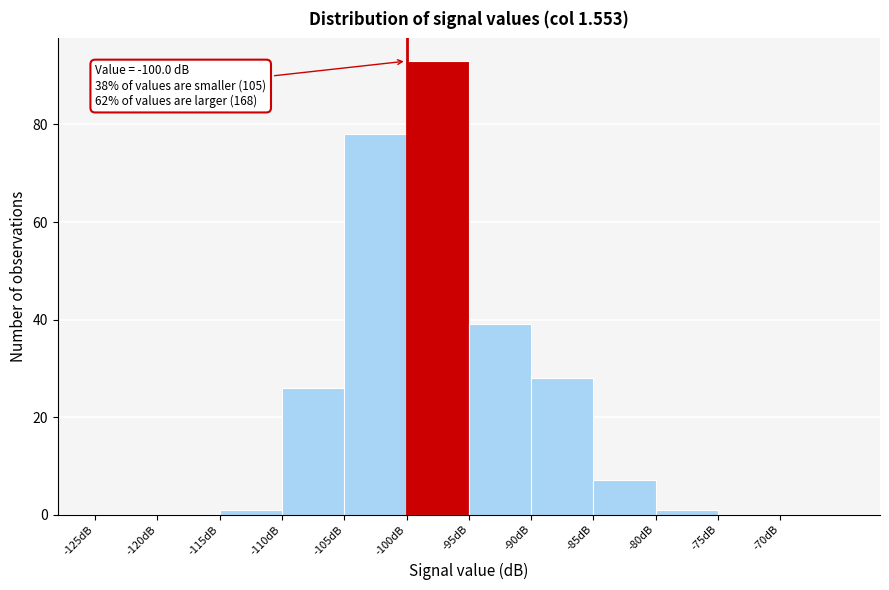

Over which range of the x-axis is the bar tallest?

-100 to -95